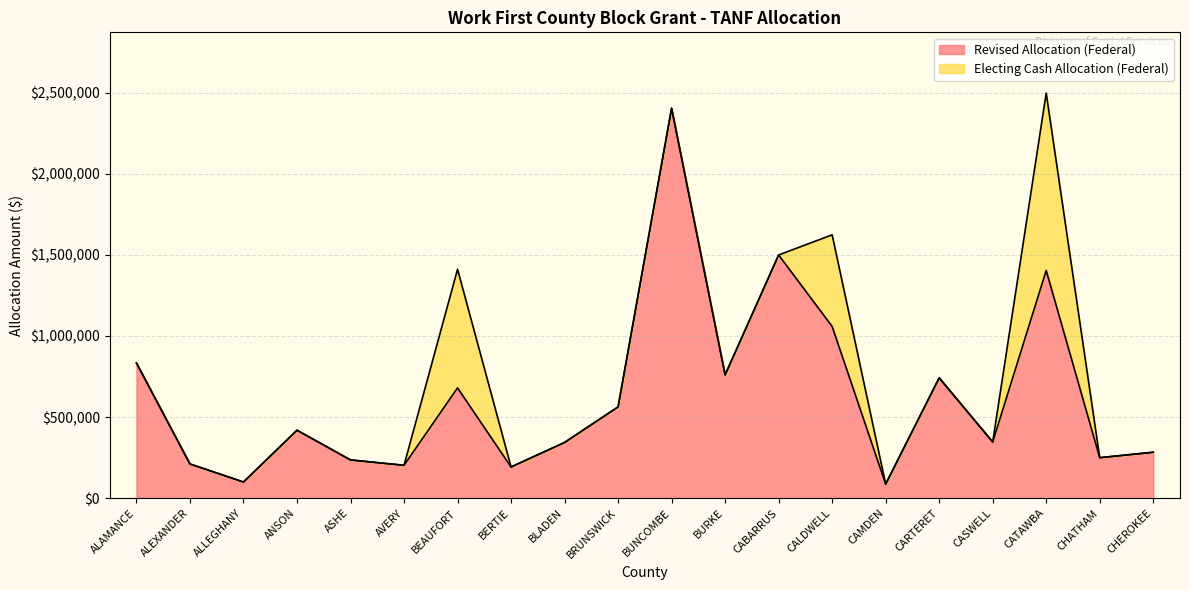

At which category does the chart reach its minimum across all series?

CAMDEN